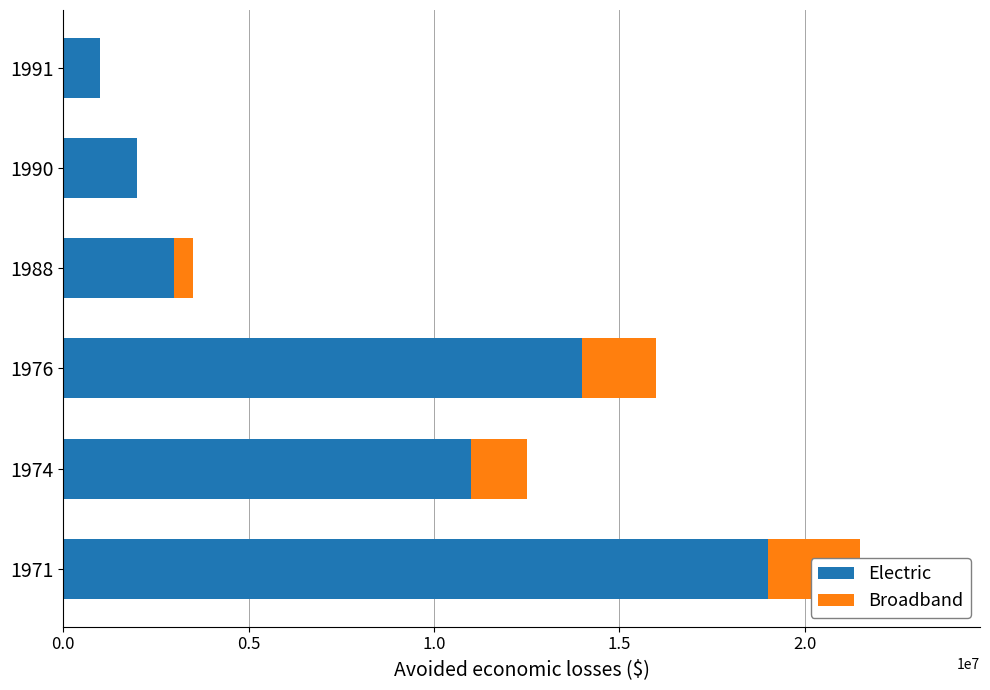

Which series has the largest total across all categories?

Electric